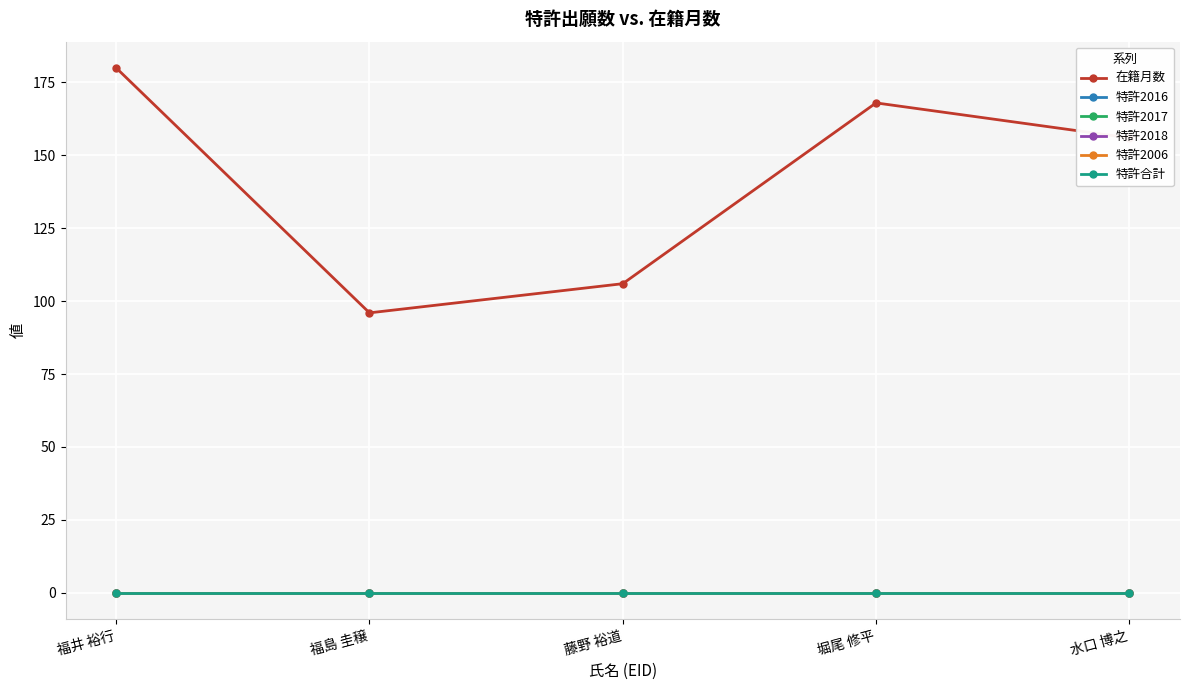

Is this an area chart (filled region under the line)?

No